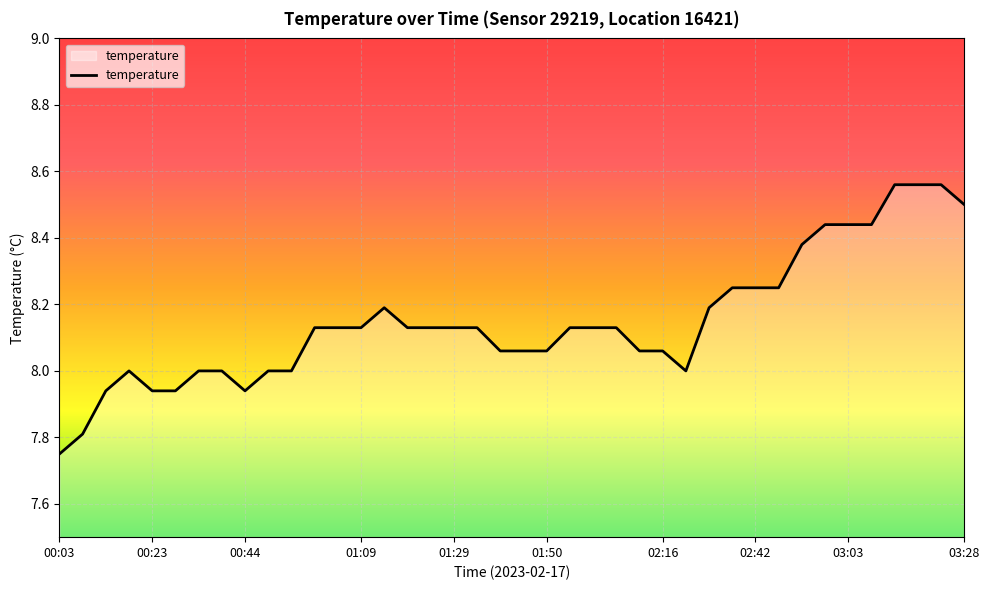

What is the label of the 24th point from the left?

02:00